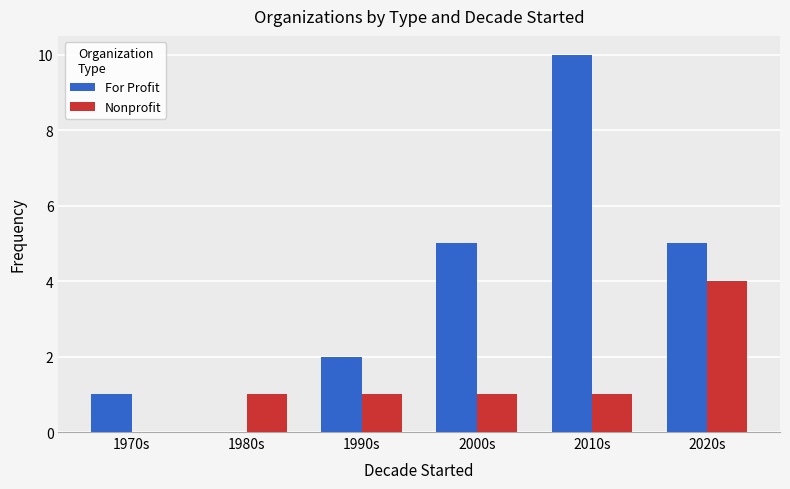

Reading right to left, extract all data points from this chart.

For Profit: 5	10	5	2	0	1
Nonprofit: 4	1	1	1	1	0